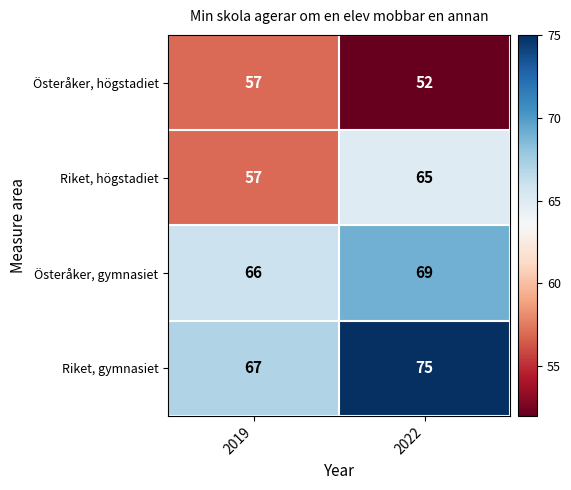

Which series has the largest total across all categories?

Riket, gymnasiet